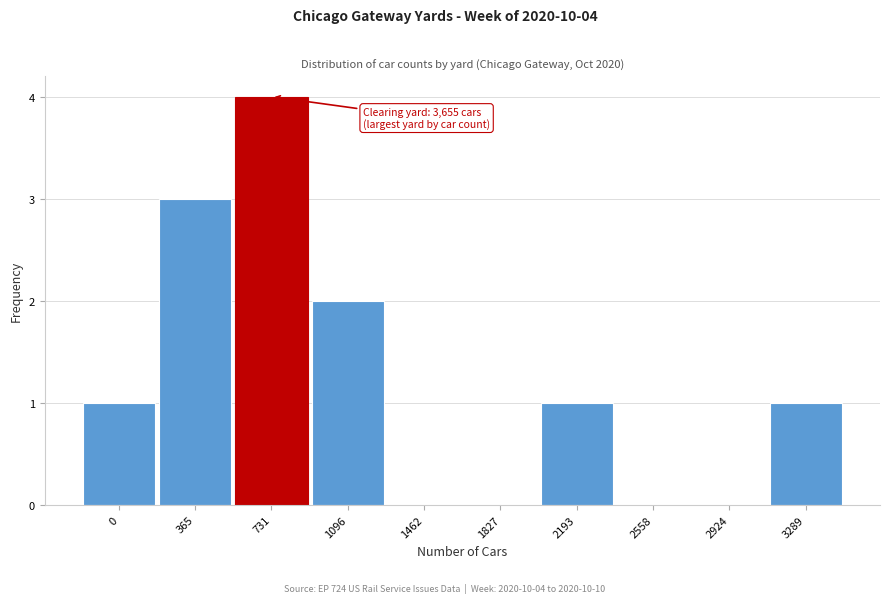

Reading right to left, extract all data points from this chart.

3289=1	2924=0	2558=0	2193=1	1827=0	1462=0	1096=2	731=4	365=3	0=1